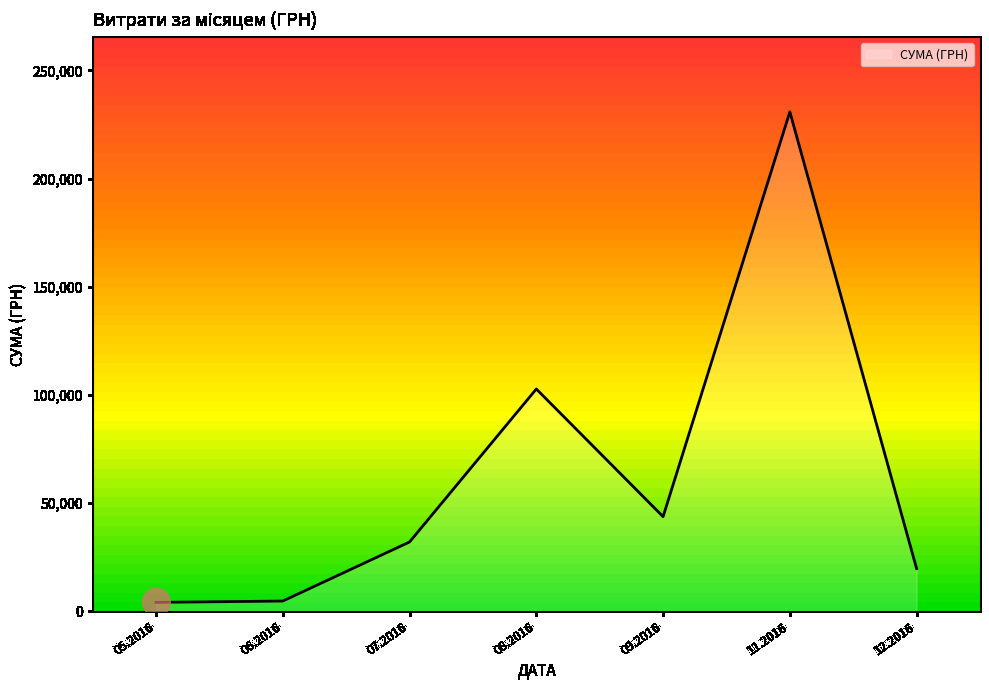

Between 26.09.2016 and 18.07.2016, which is larger?

26.09.2016